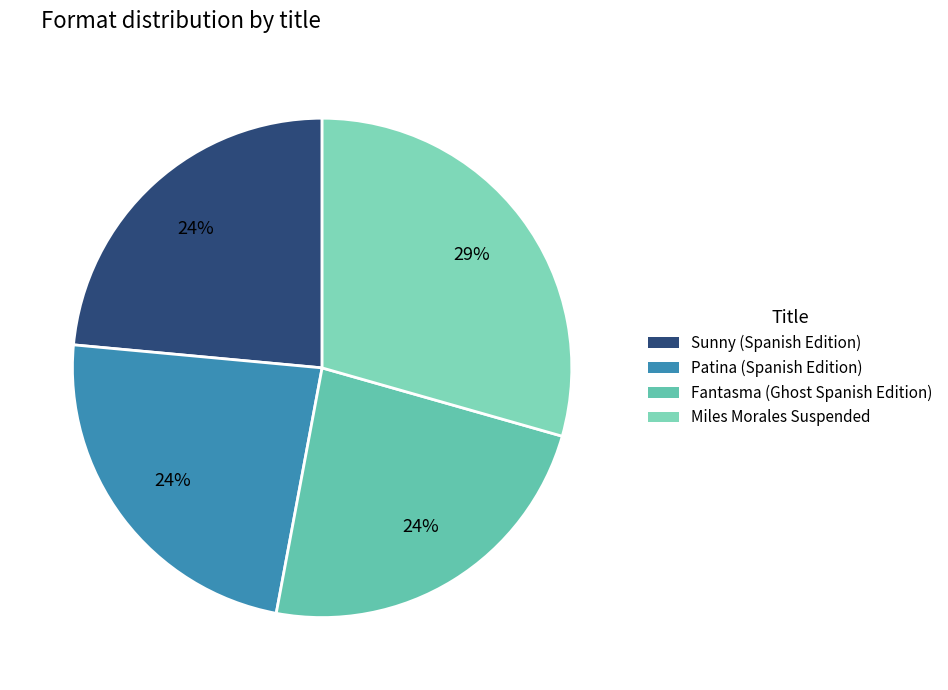

How many segments does this pie chart have?

4